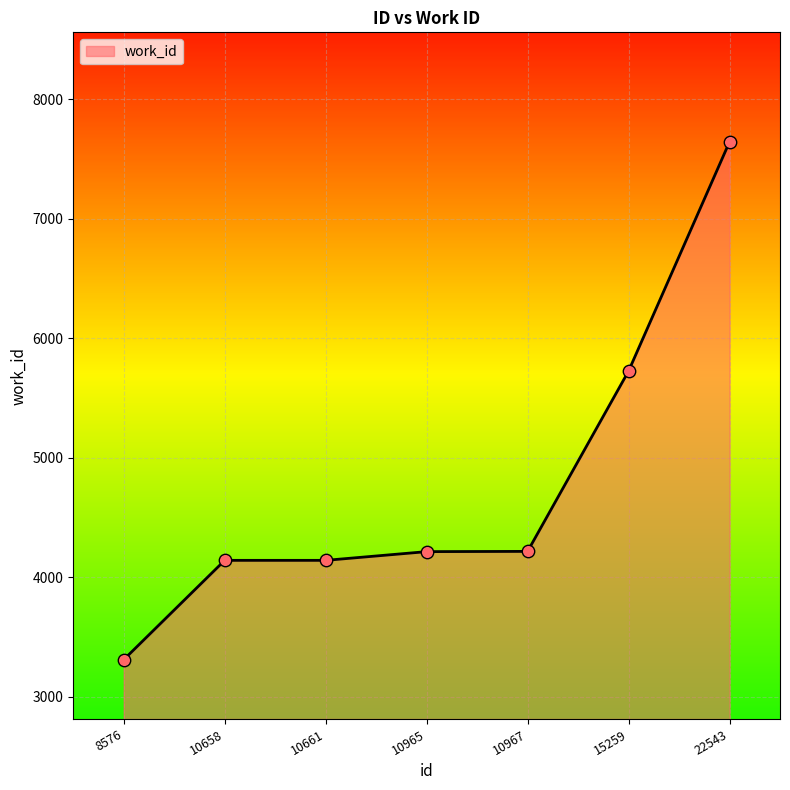

Approximately how many times larger is the value at 10661 compared to 10965?

1.0